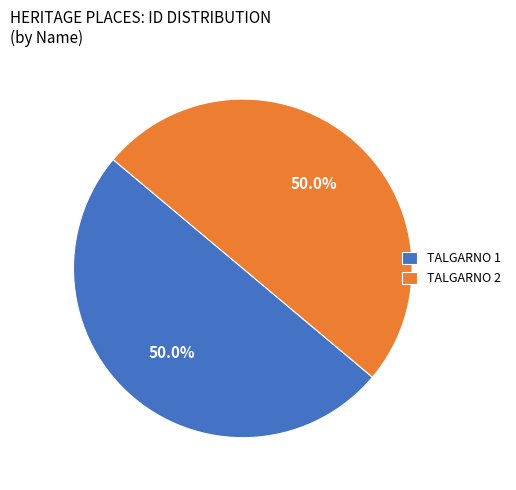

Count the number of slices in the pie.

2